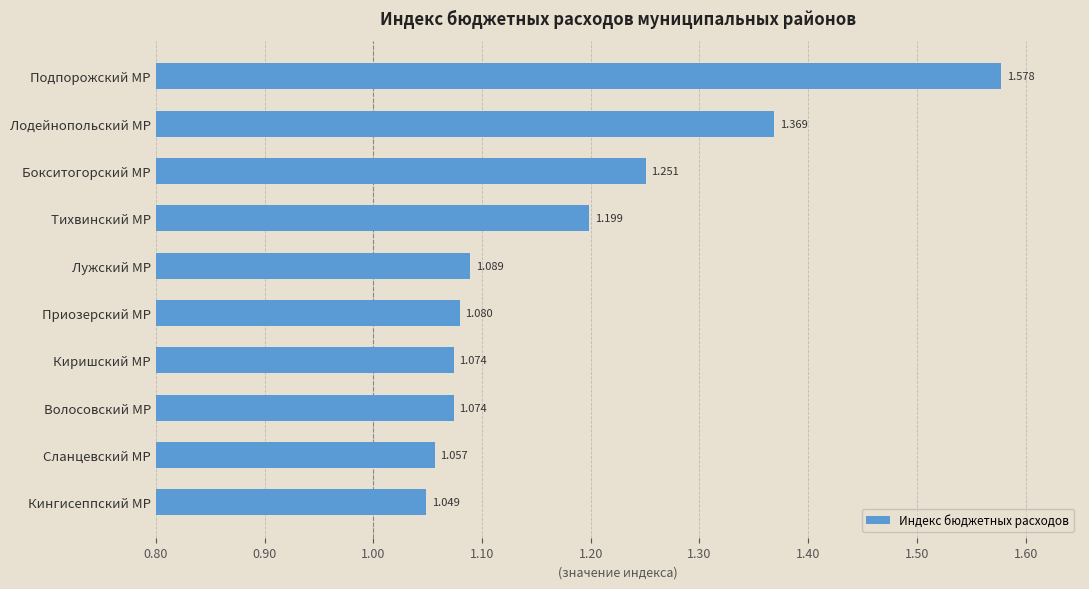

Which has a higher value, Сланцевский МР or Бокситогорский МР?

Бокситогорский МР